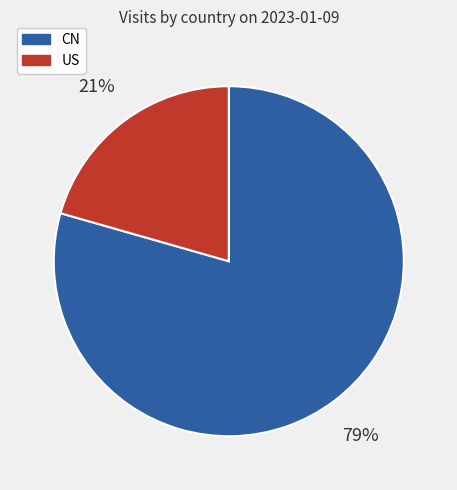

Combined, do US and CN account for over 50%?

Yes